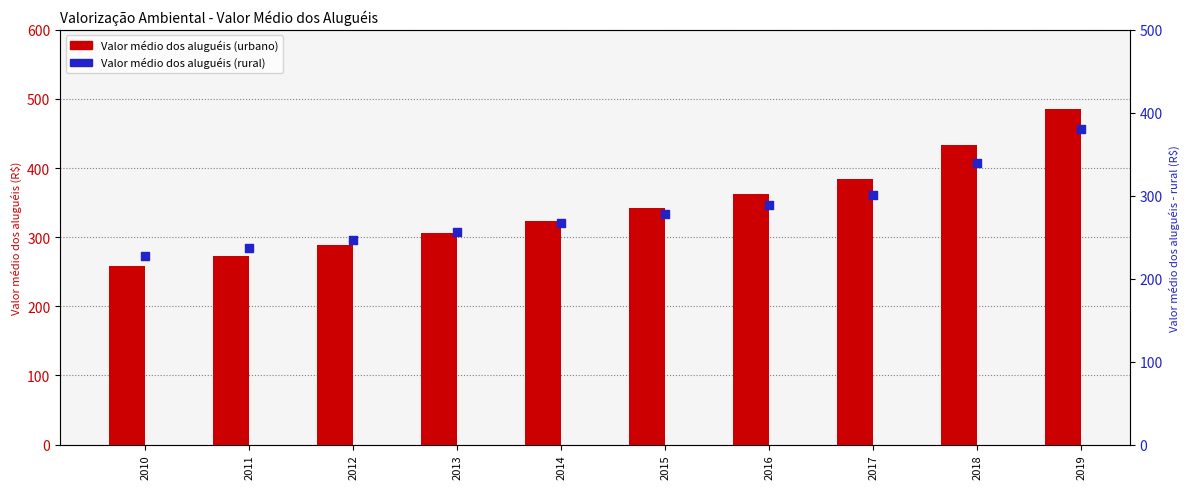

Which series has the largest total across all categories?

Valor médio dos aluguéis (urbano)